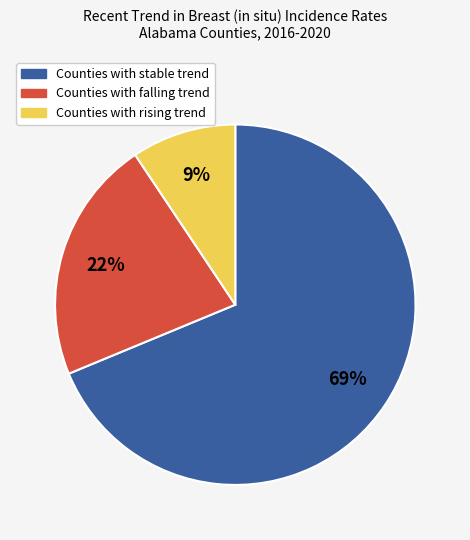

Which slice represents more than half of the pie?

Counties with stable trend